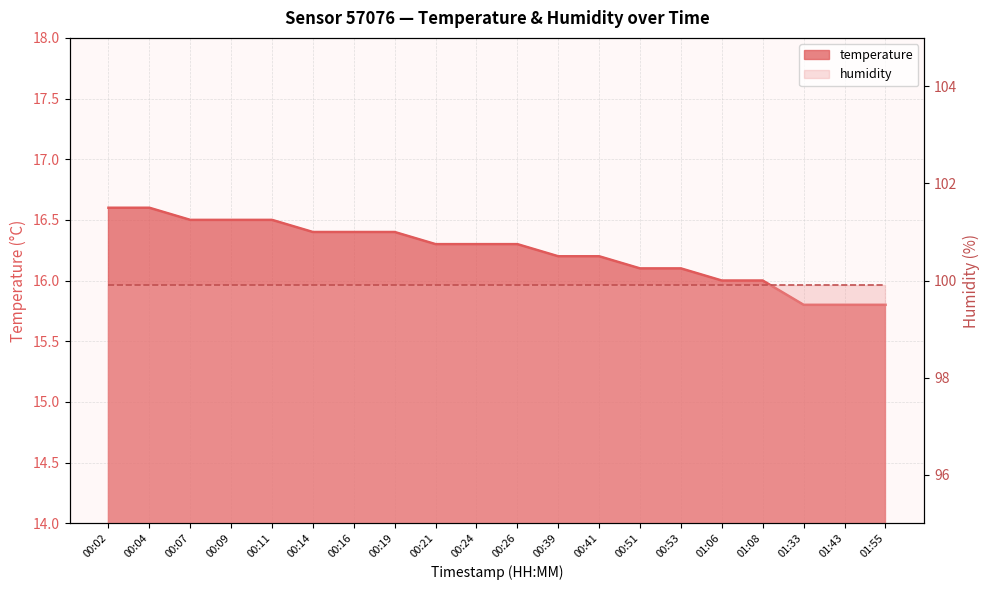

Which category has the highest value across all series?

00:02